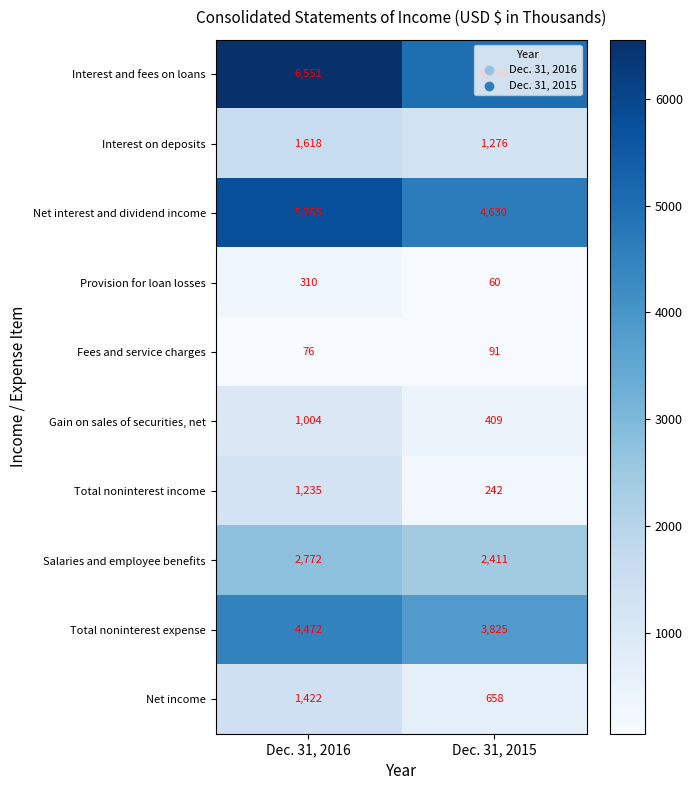

What is the spread (max minus min) of values at Dec. 31, 2016?

6475